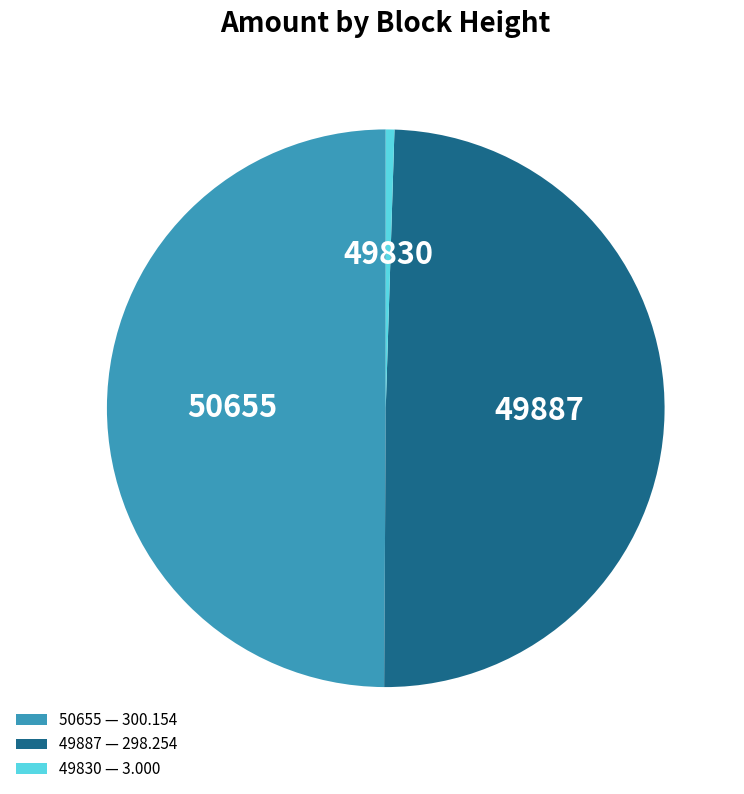

What is the ratio of the value at 50655 to the value at 49830?

100.1